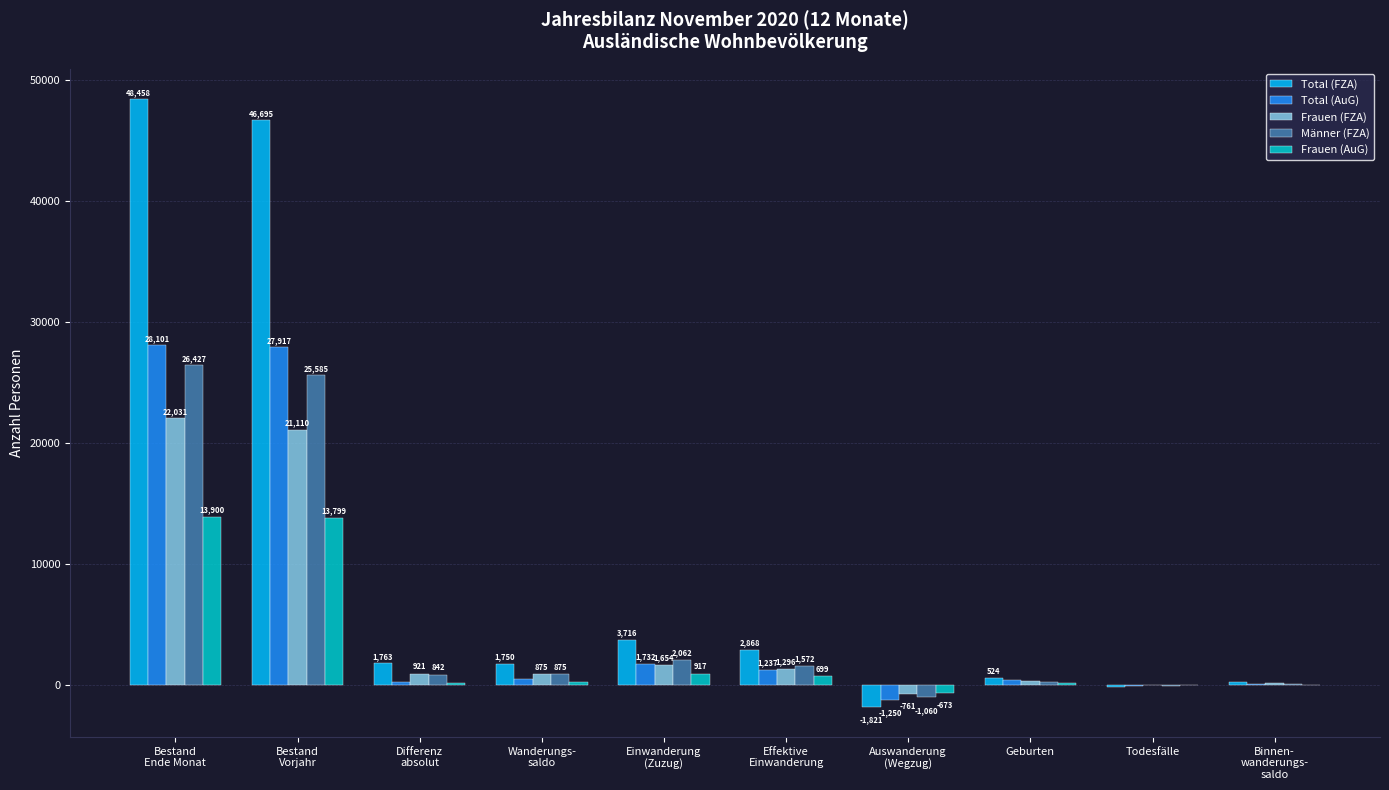

Which series has the largest total across all categories?

Total (FZA)